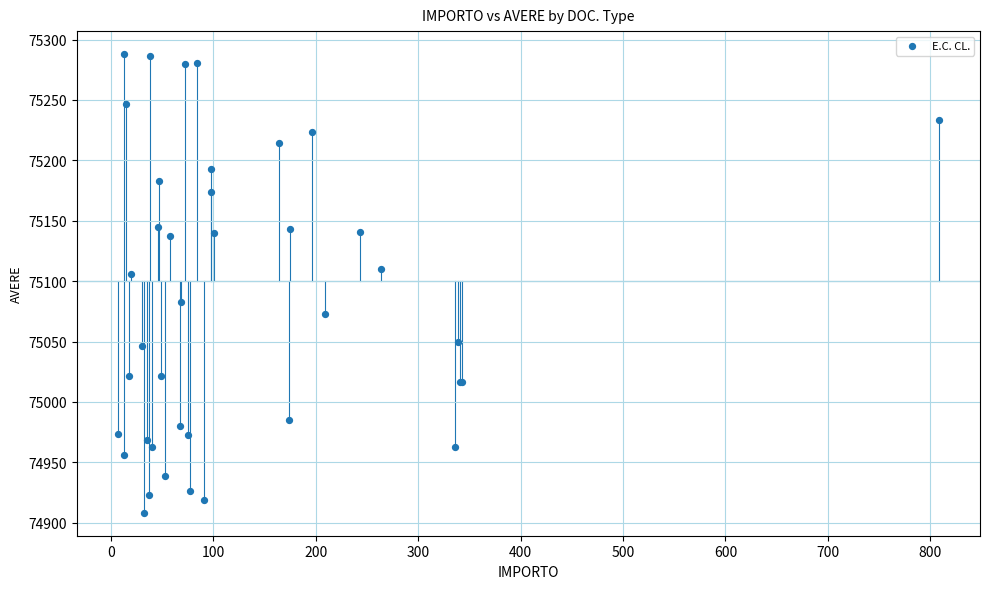

What Y value in the scatter plot is closest to 75098?

75105.7